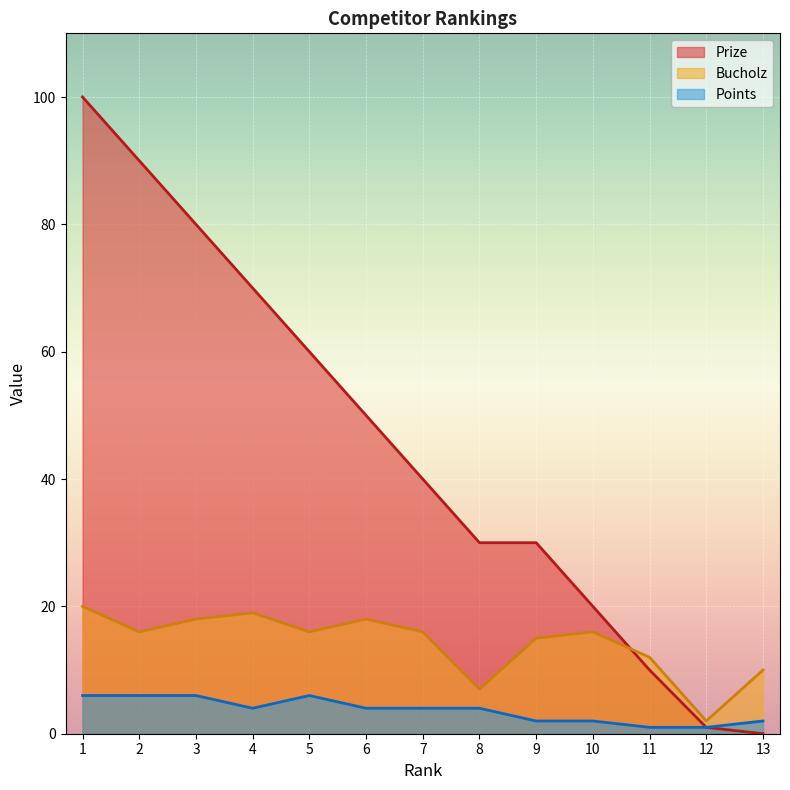

Is it true that Points equals 4 at 4?

True